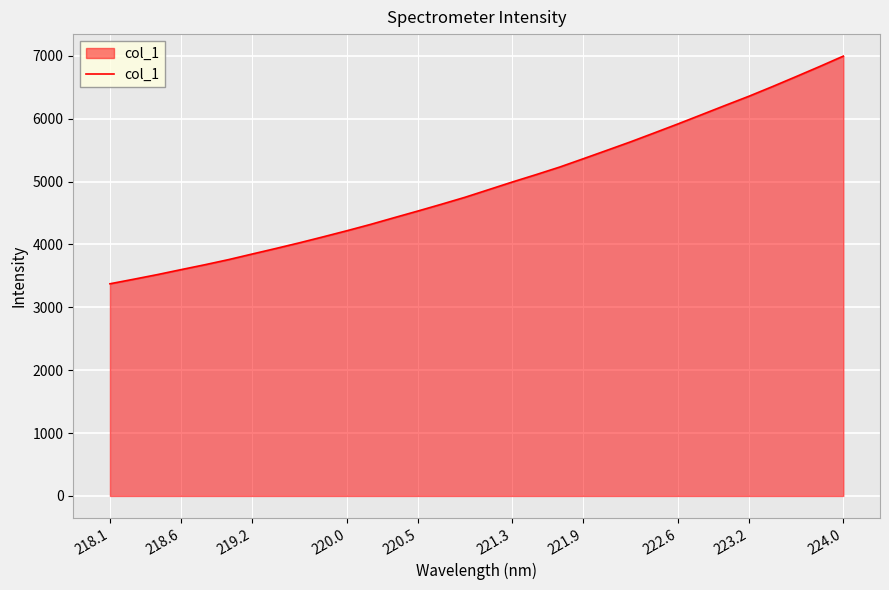

How many categories are shown in the chart?

32